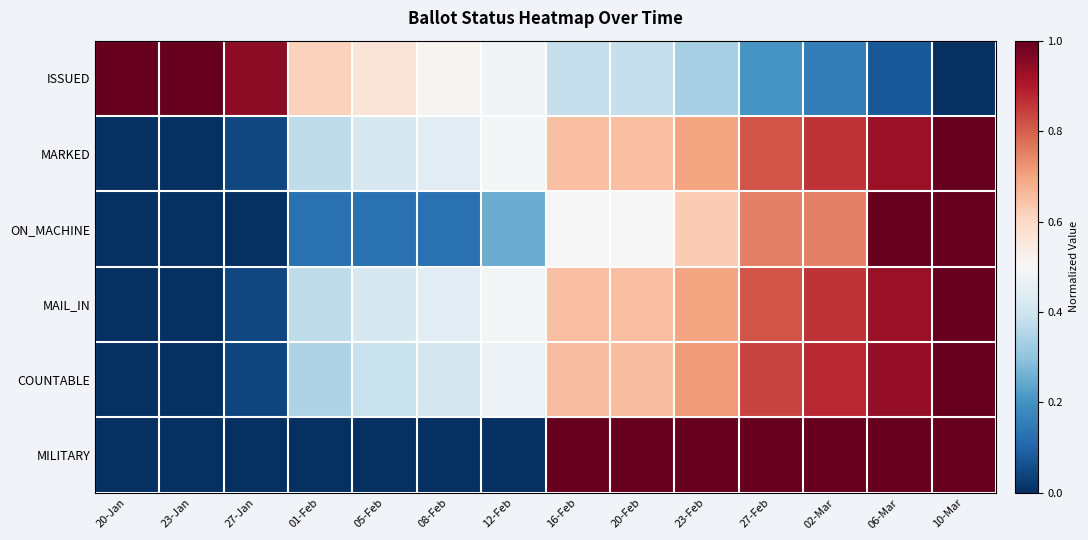

Reading left to right, transcribe all the data shown in this chart.

ISSUED: 20-Jan=1.0	23-Jan=1.0	27-Jan=0.9	01-Feb=0.6	05-Feb=0.6	08-Feb=0.5	12-Feb=0.5	16-Feb=0.4	20-Feb=0.4	23-Feb=0.3	27-Feb=0.2	02-Mar=0.2	06-Mar=0.1	10-Mar=0.0
MARKED: 20-Jan=0.0	23-Jan=0.0	27-Jan=0.0	01-Feb=0.4	05-Feb=0.4	08-Feb=0.4	12-Feb=0.5	16-Feb=0.7	20-Feb=0.7	23-Feb=0.7	27-Feb=0.8	02-Mar=0.9	06-Mar=0.9	10-Mar=1.0
ON_MACHINE: 20-Jan=0.0	23-Jan=0.0	27-Jan=0.0	01-Feb=0.1	05-Feb=0.1	08-Feb=0.1	12-Feb=0.2	16-Feb=0.5	20-Feb=0.5	23-Feb=0.6	27-Feb=0.8	02-Mar=0.8	06-Mar=1.0	10-Mar=1.0
MAIL_IN: 20-Jan=0.0	23-Jan=0.0	27-Jan=0.0	01-Feb=0.4	05-Feb=0.4	08-Feb=0.4	12-Feb=0.5	16-Feb=0.7	20-Feb=0.7	23-Feb=0.7	27-Feb=0.8	02-Mar=0.9	06-Mar=0.9	10-Mar=1.0
COUNTABLE: 20-Jan=0.0	23-Jan=0.0	27-Jan=0.0	01-Feb=0.3	05-Feb=0.4	08-Feb=0.4	12-Feb=0.5	16-Feb=0.7	20-Feb=0.7	23-Feb=0.7	27-Feb=0.8	02-Mar=0.9	06-Mar=0.9	10-Mar=1.0
MILITARY: 20-Jan=0.0	23-Jan=0.0	27-Jan=0.0	01-Feb=0.0	05-Feb=0.0	08-Feb=0.0	12-Feb=0.0	16-Feb=1.0	20-Feb=1.0	23-Feb=1.0	27-Feb=1.0	02-Mar=1.0	06-Mar=1.0	10-Mar=1.0